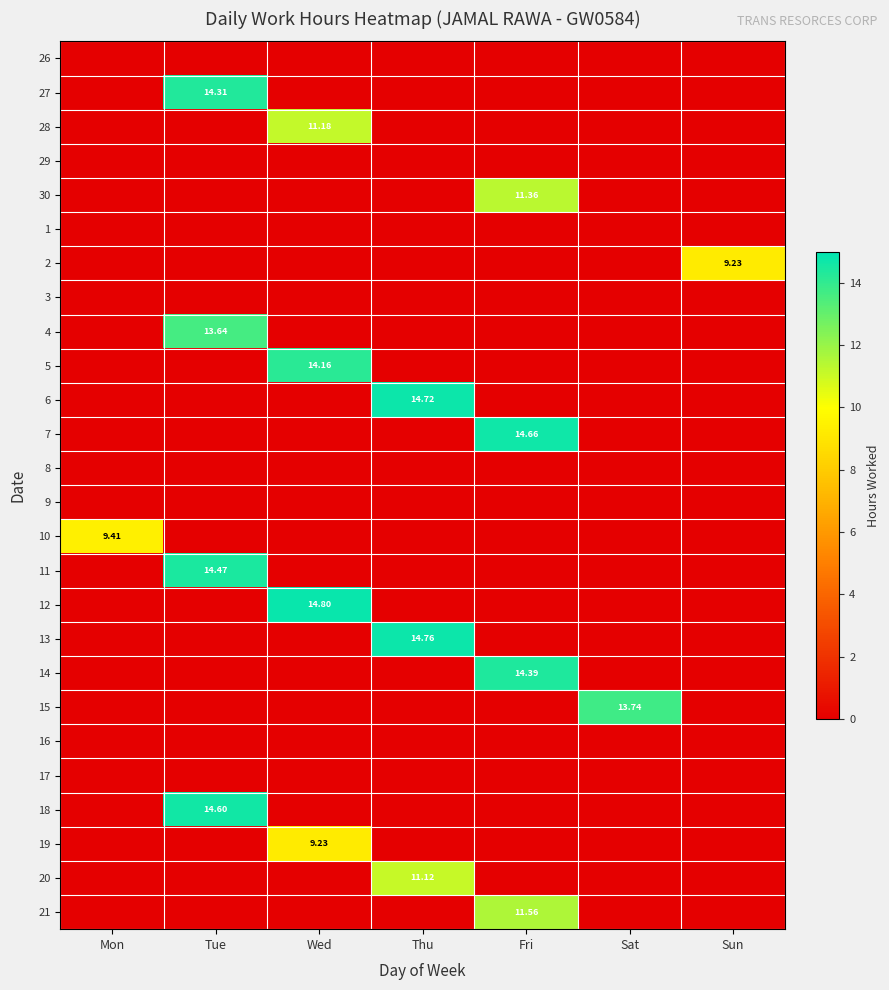

What is the difference between the highest and lowest values at Wed?

14.8